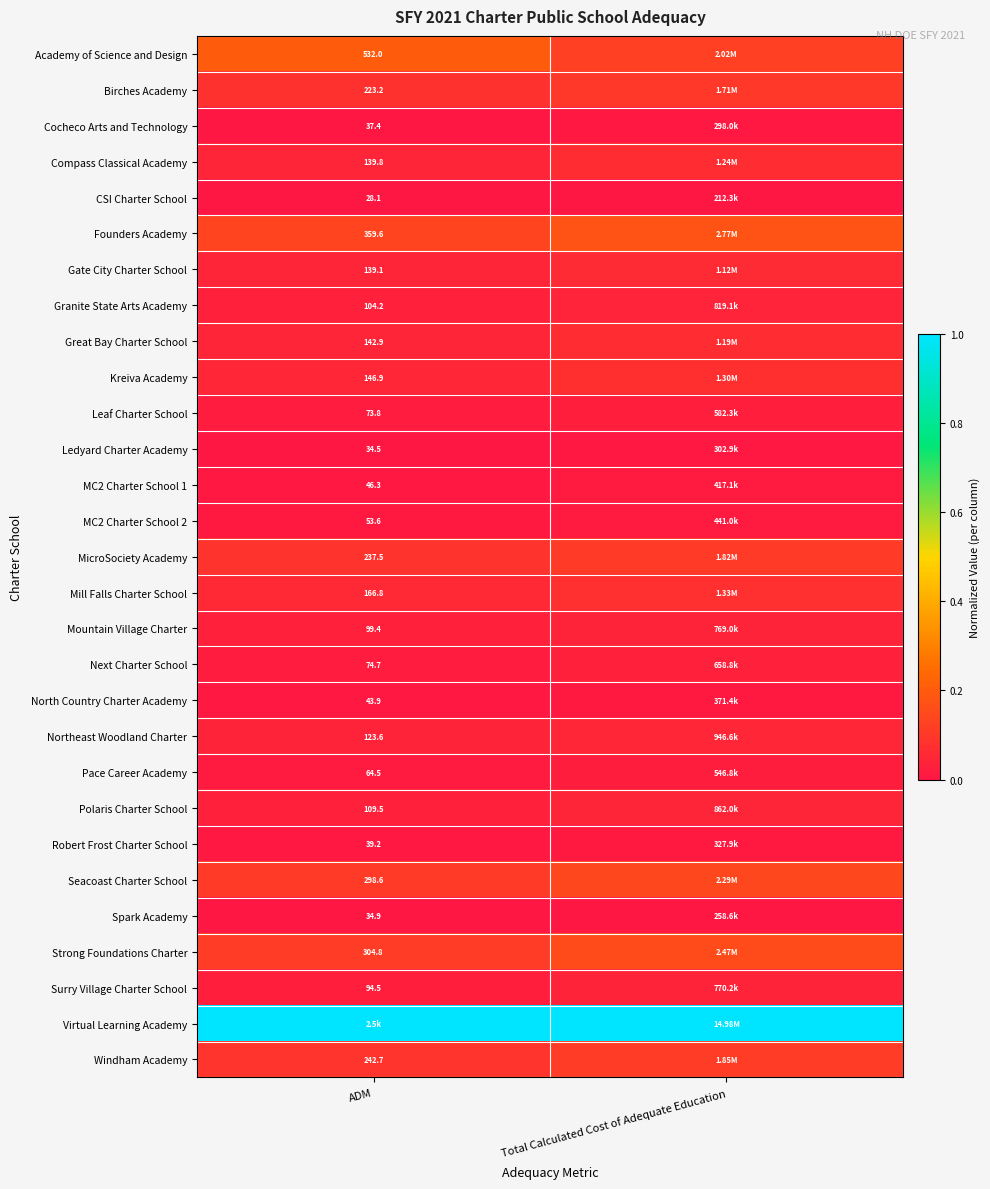

True or false: Great Bay Charter School has a value of 0.0 at ADM.

False